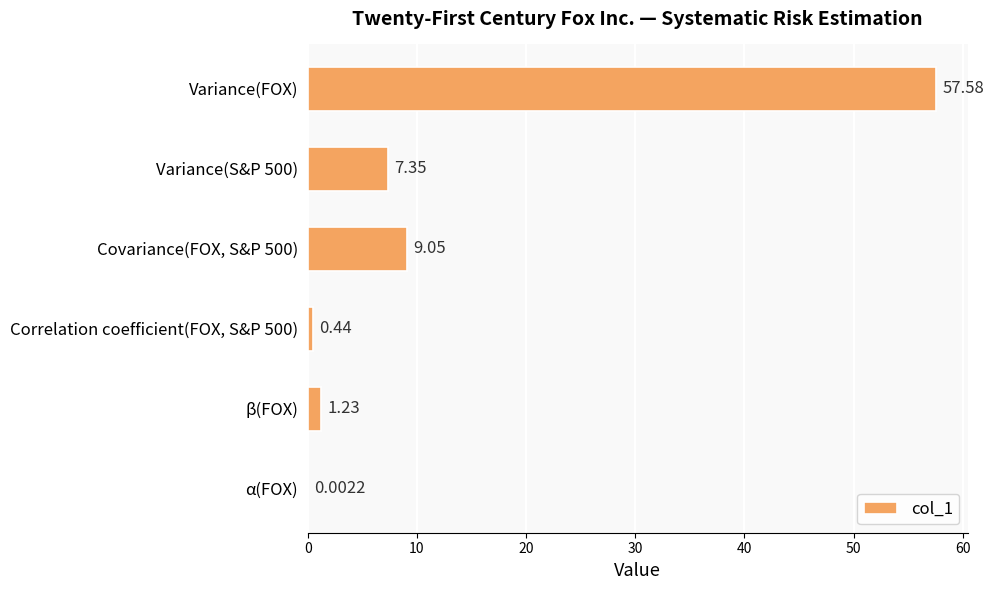

What is the sum of the values at β(FOX) and Variance(FOX)?

58.8